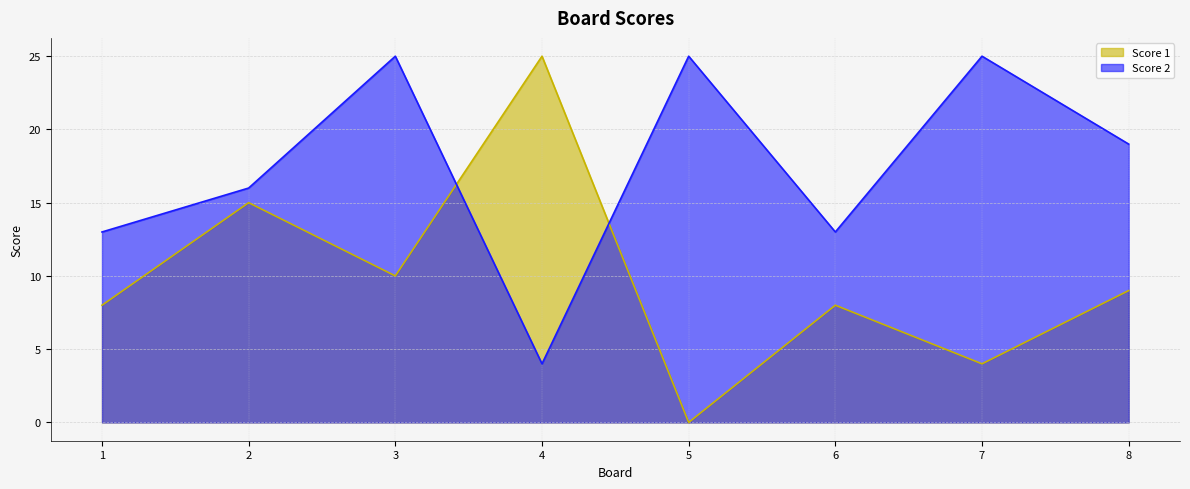

How many Score 2 values are between 13 and 25?

7